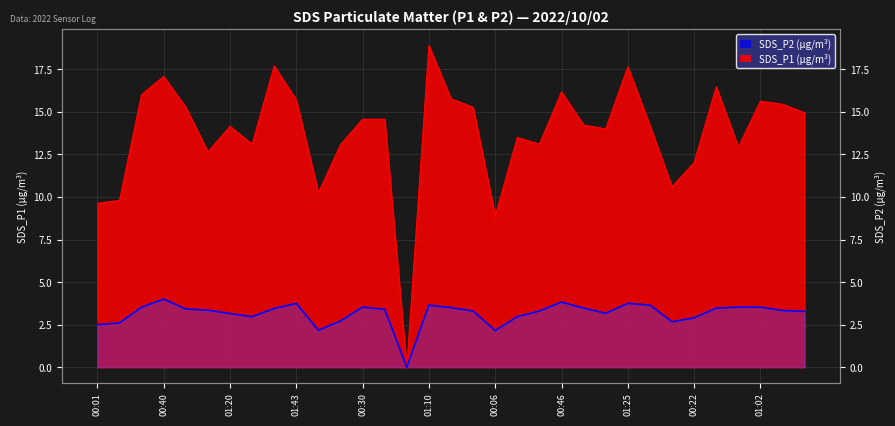

True or false: SDS_P2 and SDS_P1 cross at least once.

False